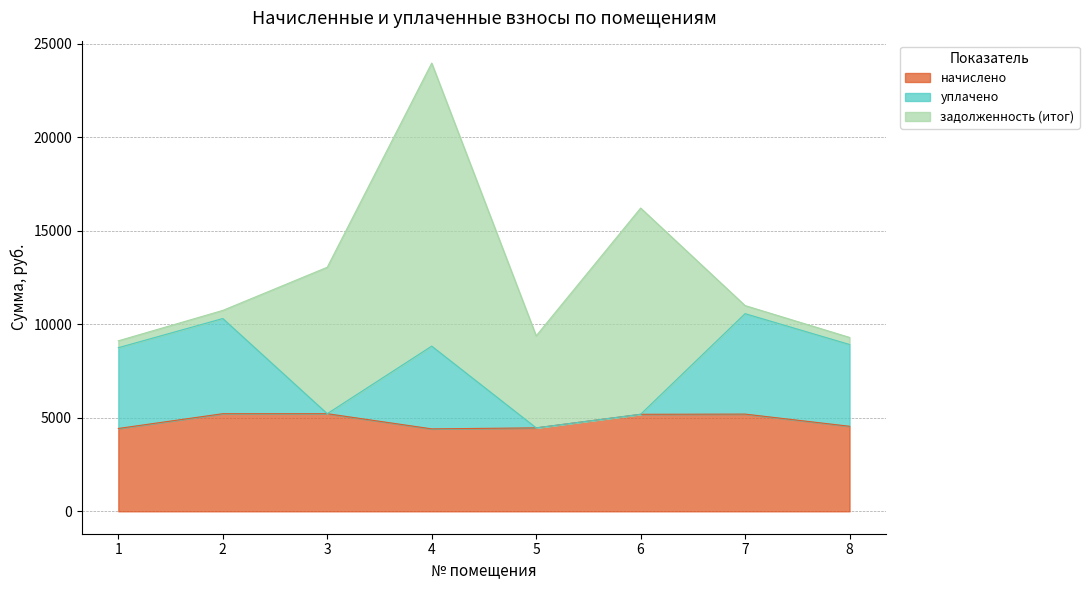

How many lines are shown in the chart?

3